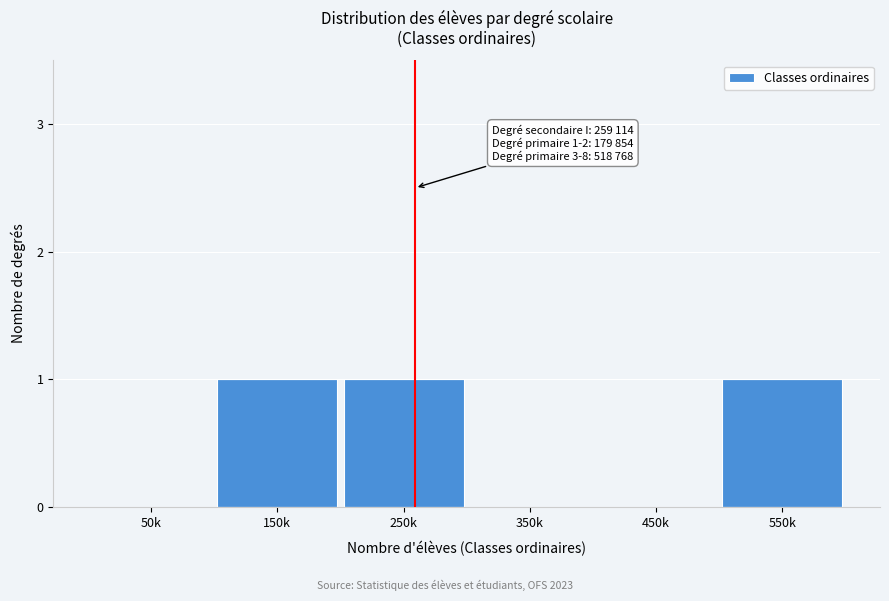

Reading left to right, what are all the values shown in this chart?

50k=0	150k=1	250k=1	350k=0	450k=0	550k=1